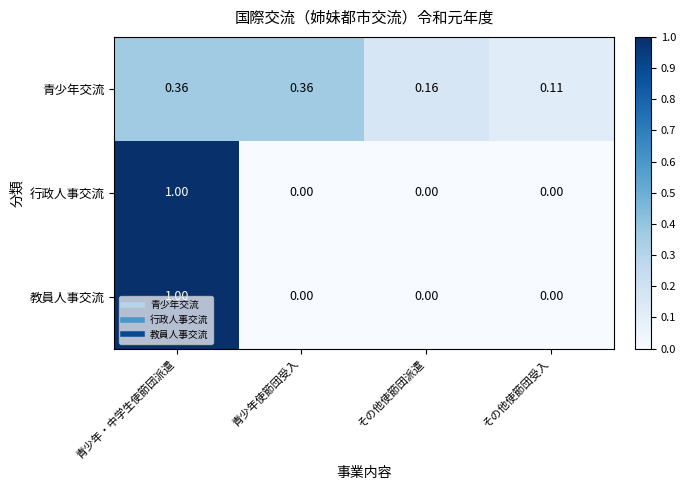

Which series changed the most between 青少年使節団受入 and その他使節団受入?

青少年交流